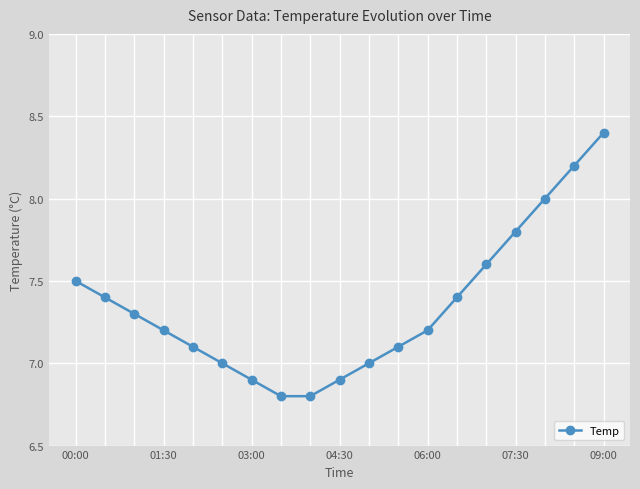

Reading left to right, list all the values displayed in this chart.

7.5	7.4	7.3	7.2	7.1	7.0	6.9	6.8	6.8	6.9	7.0	7.1	7.2	7.4	7.6	7.8	8.0	8.2	8.4